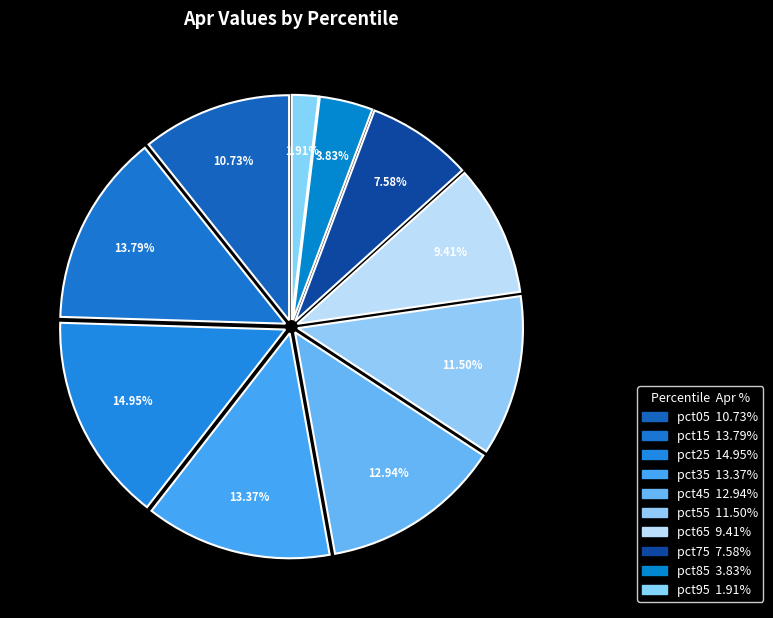

Count the number of slices in the pie.

10